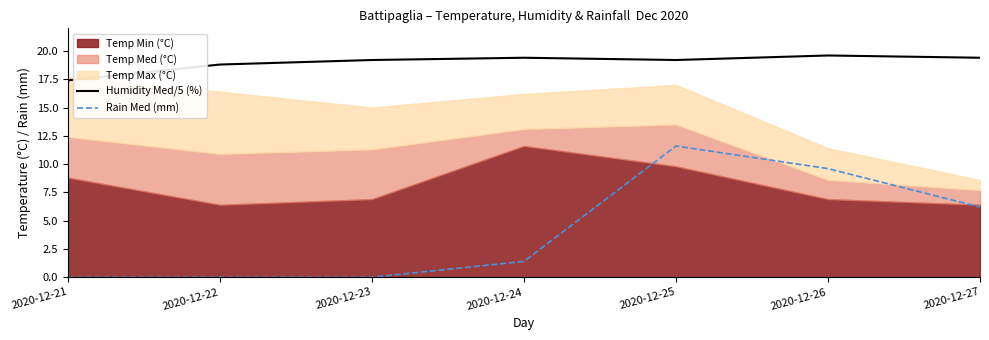

Where is the first local maximum for Humidity Med/5 (%)?

2020-12-24